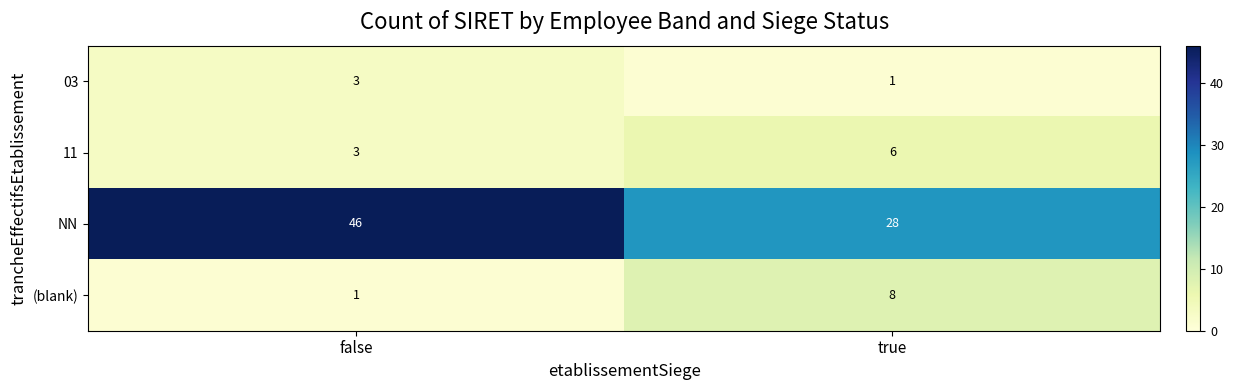

How many values in the NN series are below 46?

1